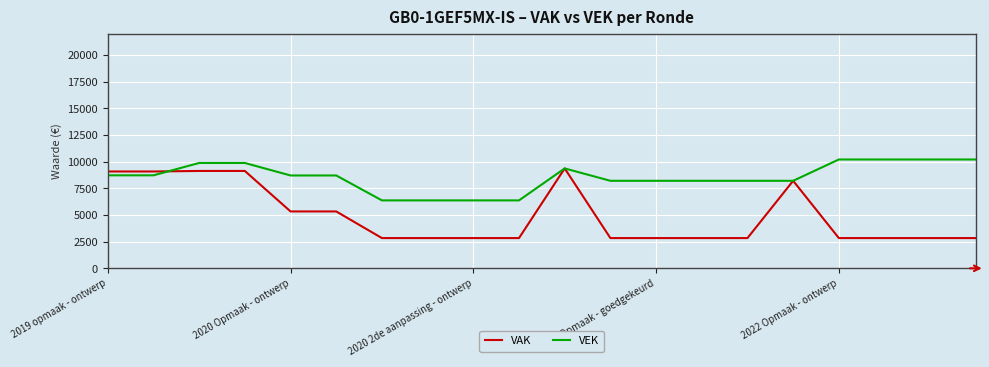

What is the maximum value for VEK?

10214